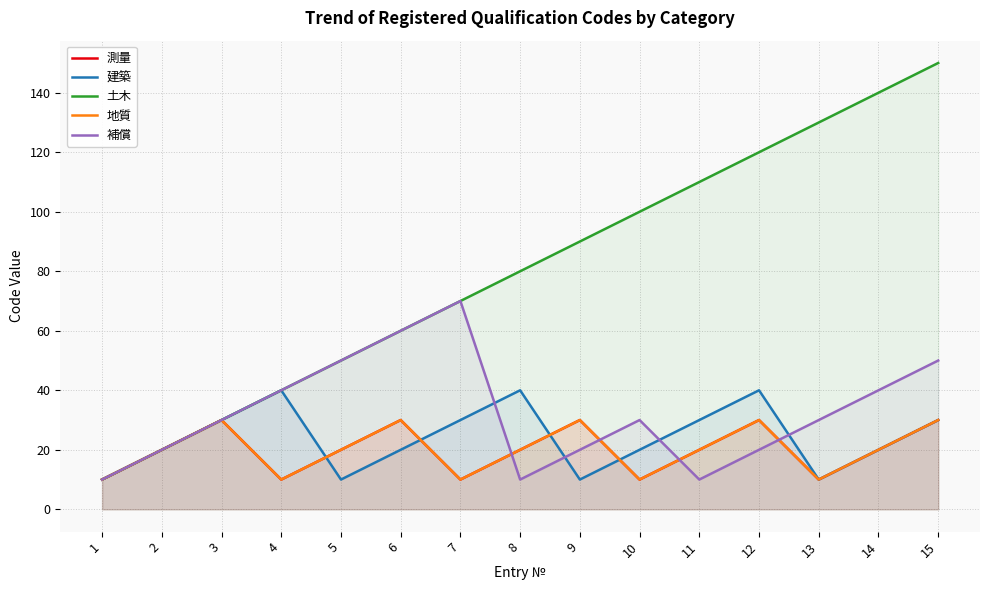

What is the value of the 建築 point at the 10th from the left?

20